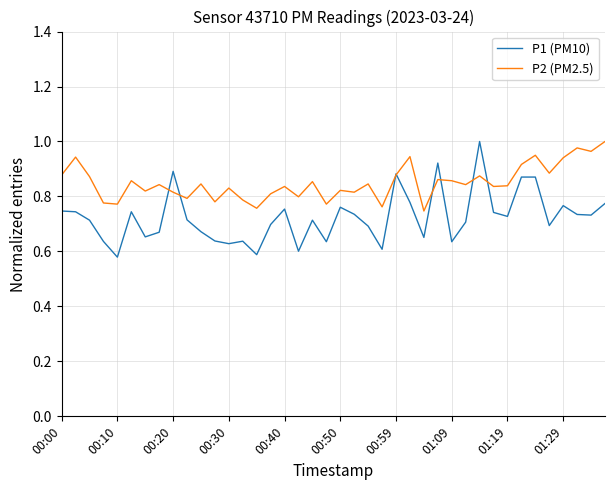

Which series has the widest spread of values?

P1 (PM10)